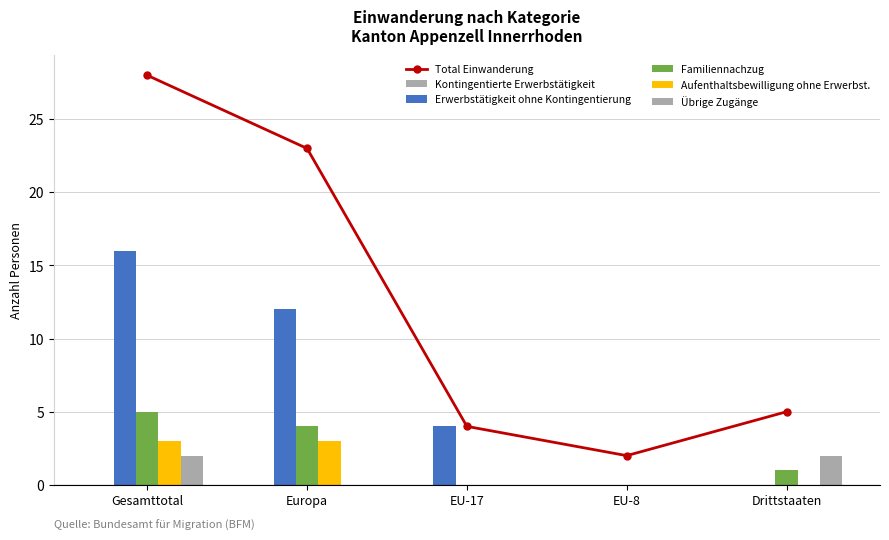

Which label corresponds to the smallest value in the chart?

Gesamttotal